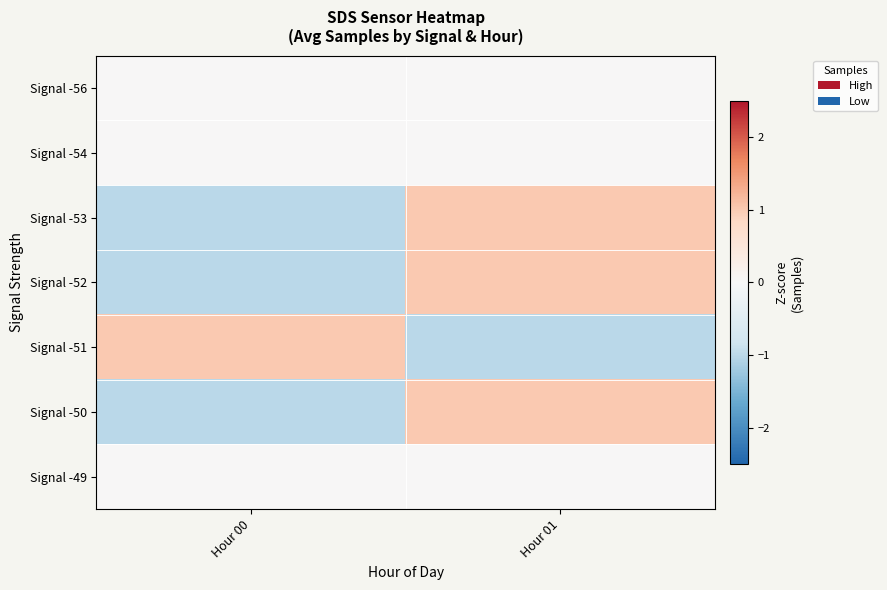

Which label corresponds to the smallest value in the chart?

Hour 00